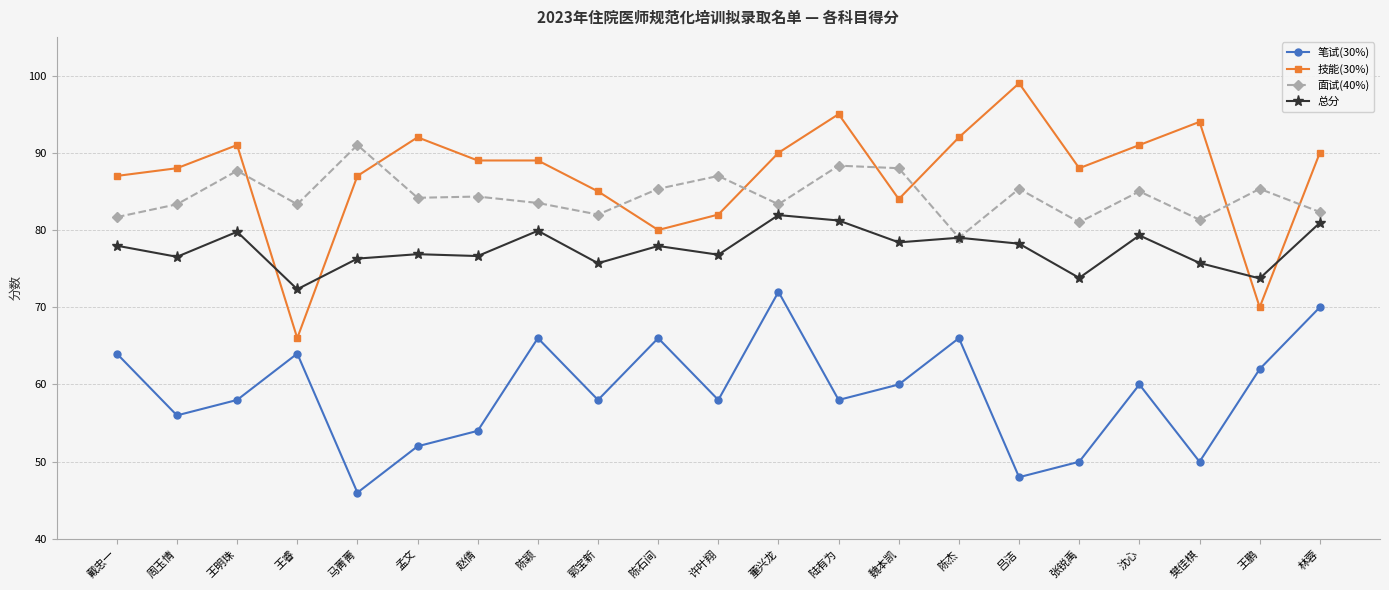

Where does the 技能(30%) series first go above 89?

王明珠